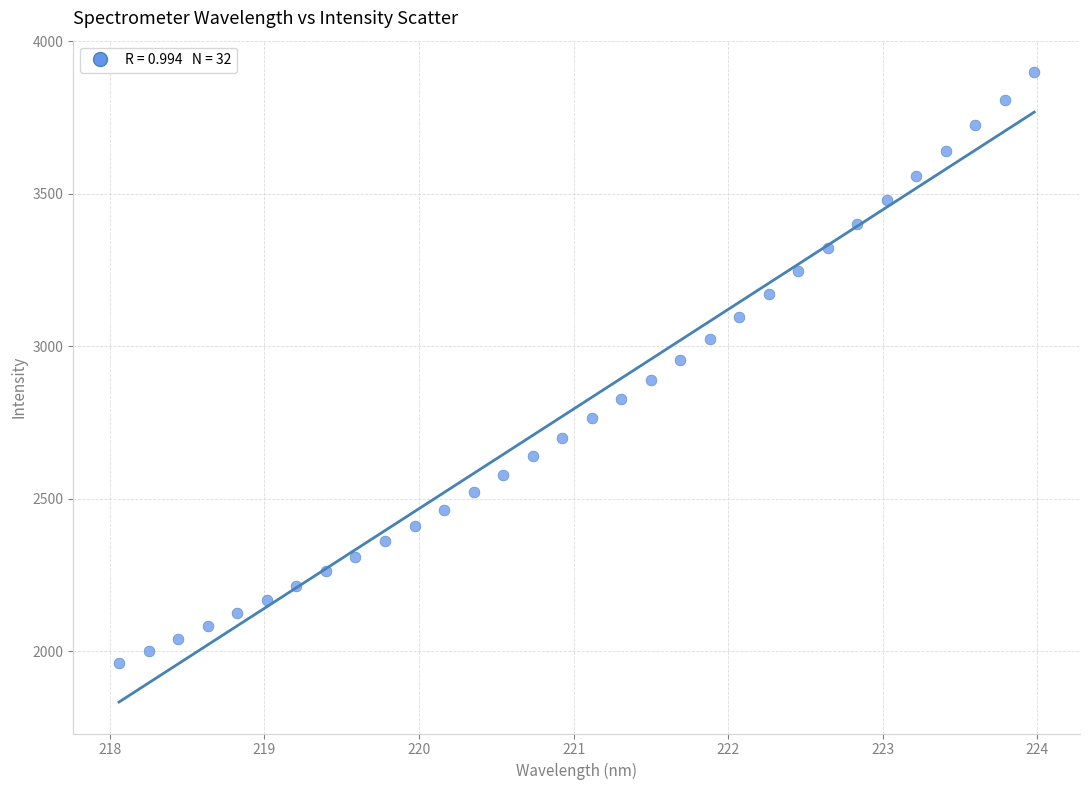

What is the range of X values (max minus min)?

5.9